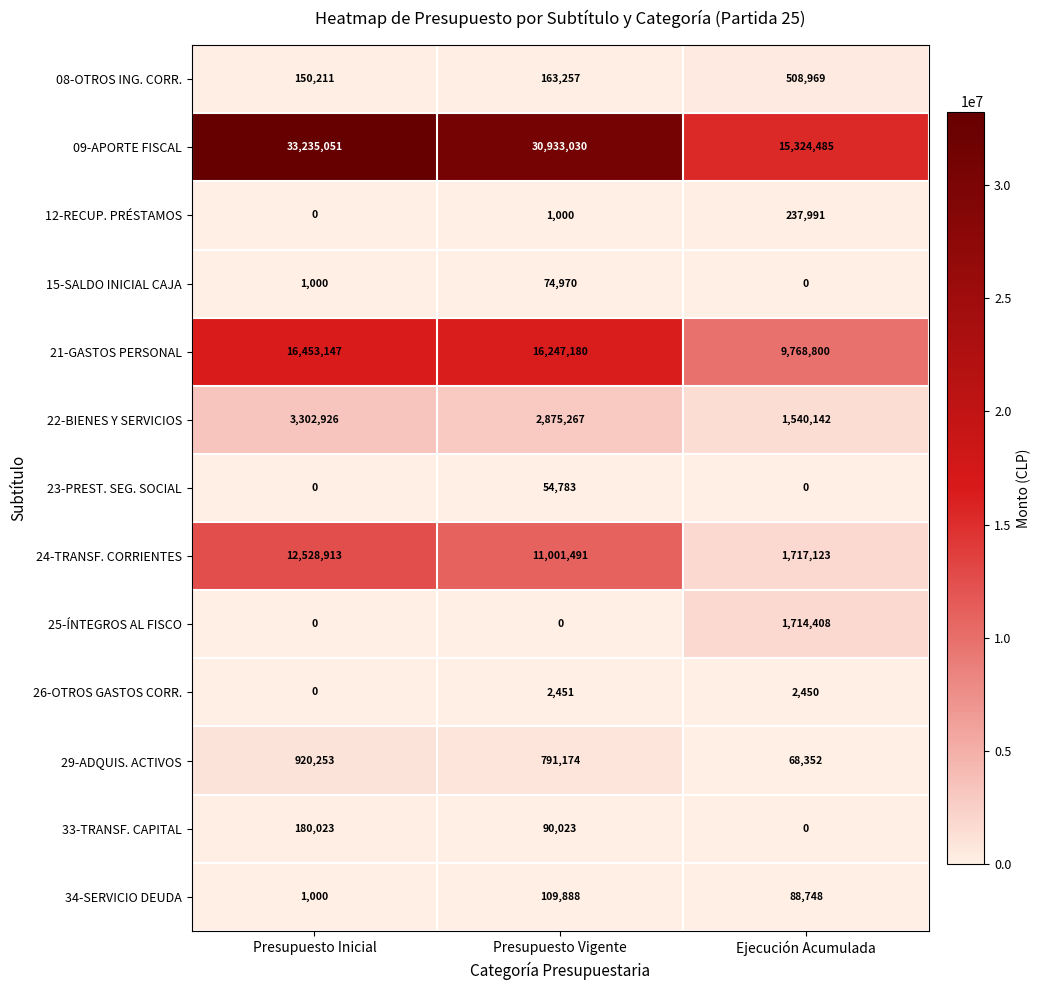

How many categories are shown in the chart?

3